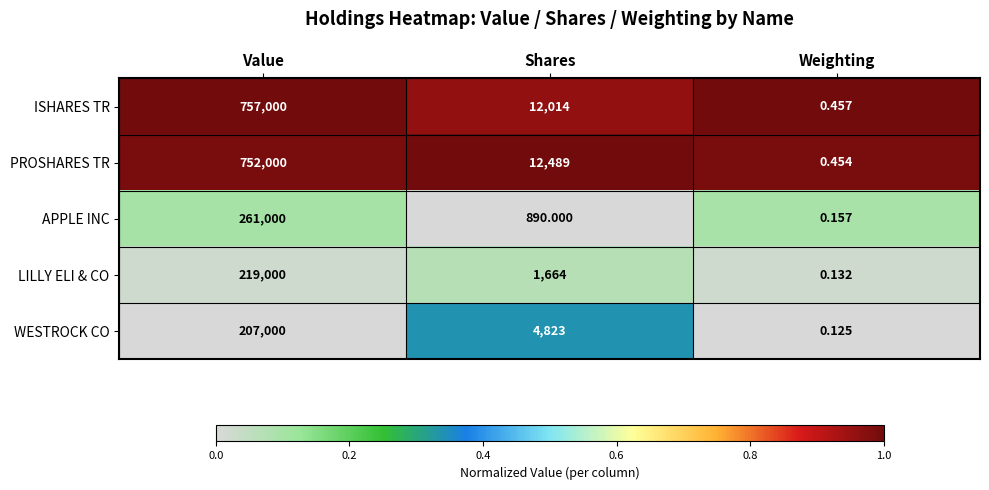

Rank the series by their maximum value, from highest to lowest.

ISHARES TR, PROSHARES TR, APPLE INC, LILLY ELI & CO, WESTROCK CO